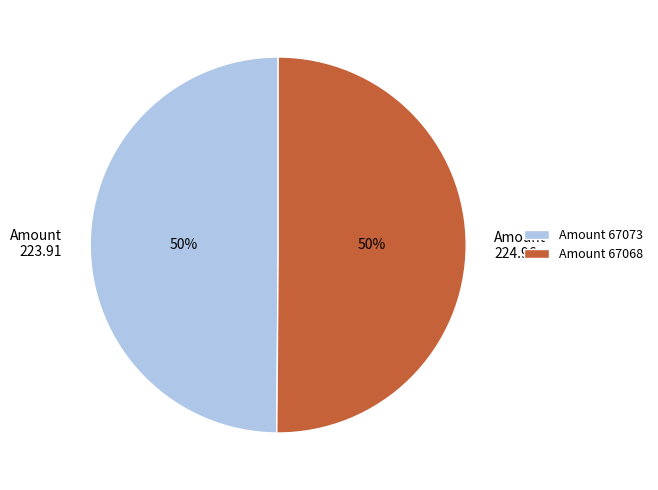

To the nearest percent, what is the combined percentage of Amount 67073 and Amount 67068?

100%